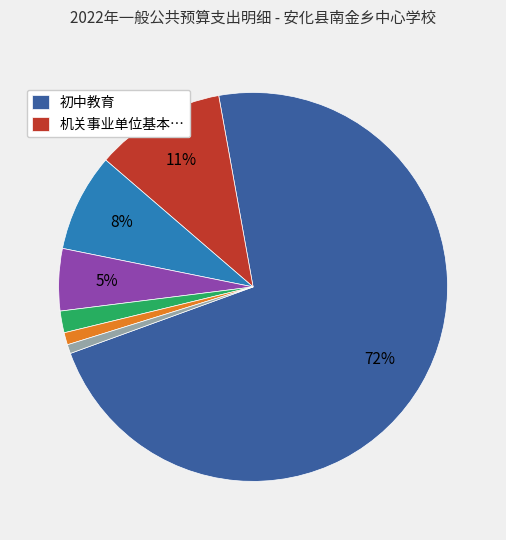

To the nearest percent, what is the average slice percentage?

14%